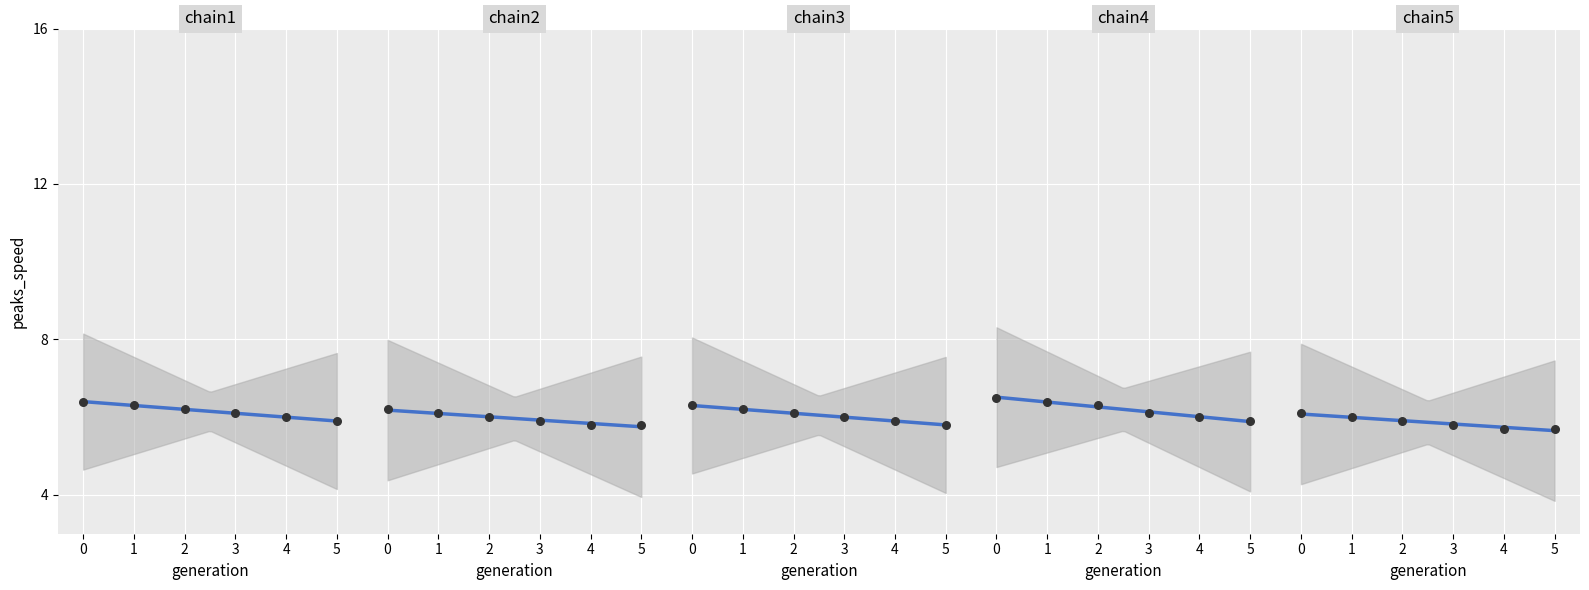

Which series has the largest Y range (max minus min)?

chain4